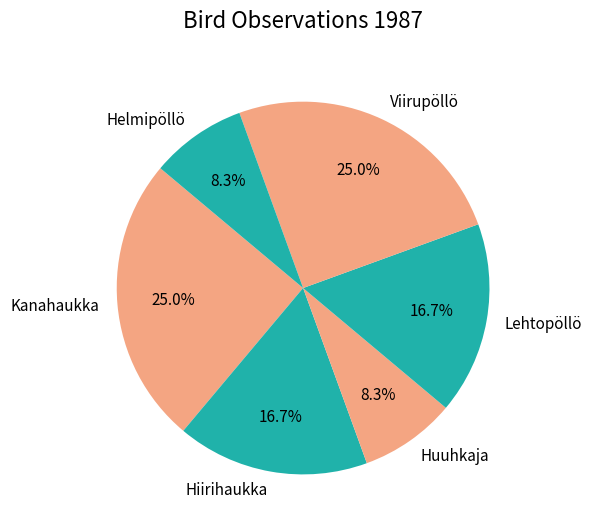

True or false: Viirupöllö accounts for 25% of the total.

True